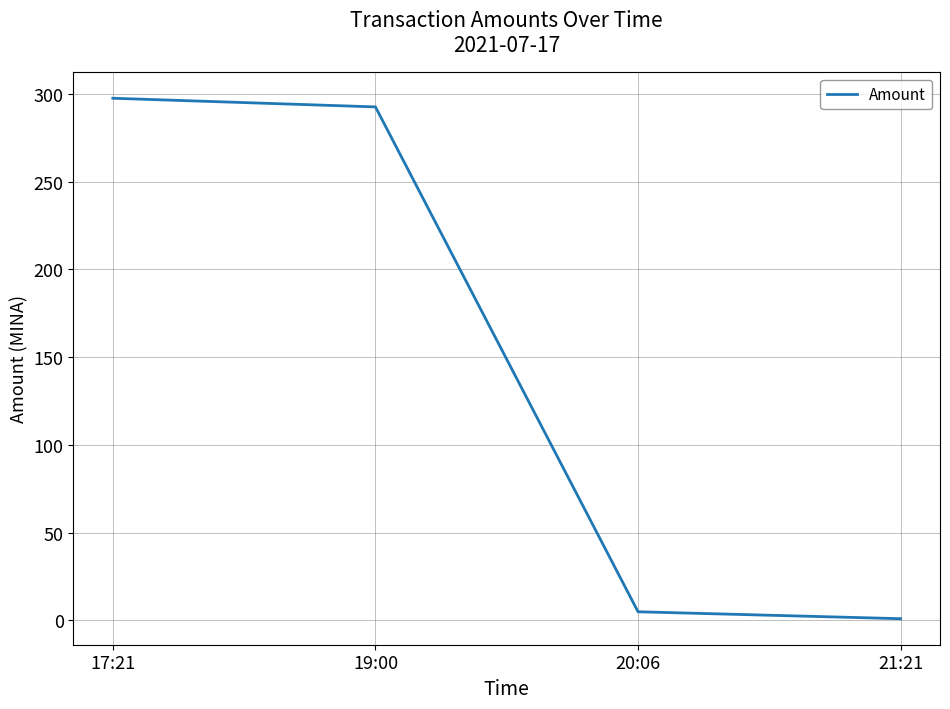

What is the minimum value shown in the chart?

1.0